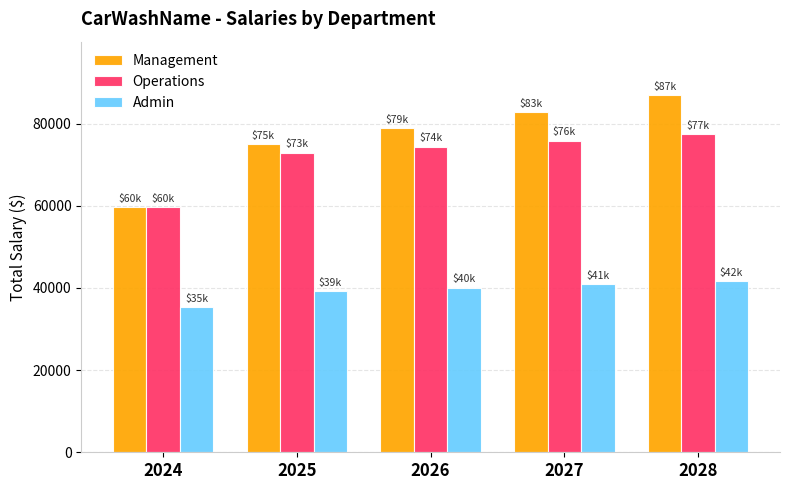

What is the sum of the Management values at 2026 and 2024?

138412.1